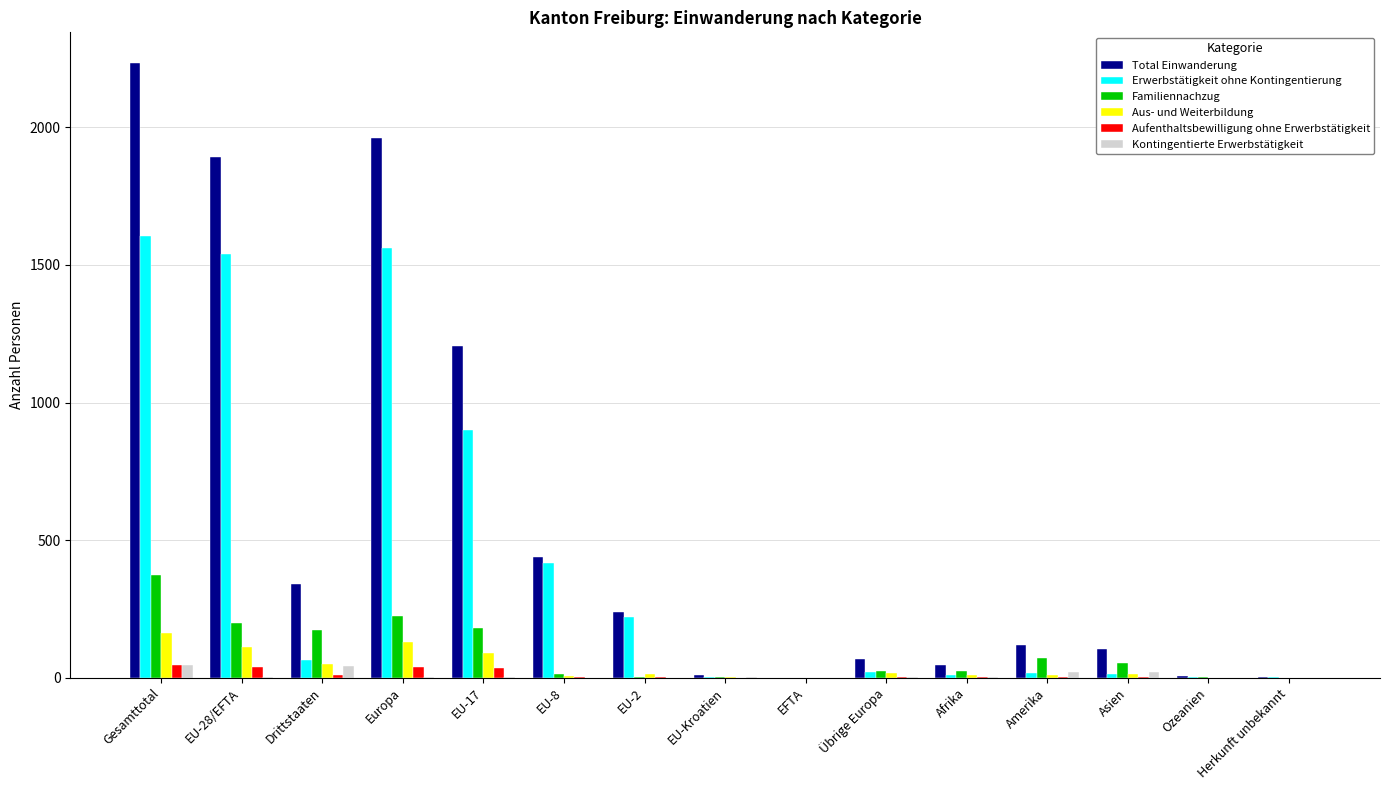

How many distinct data groups are displayed?

6